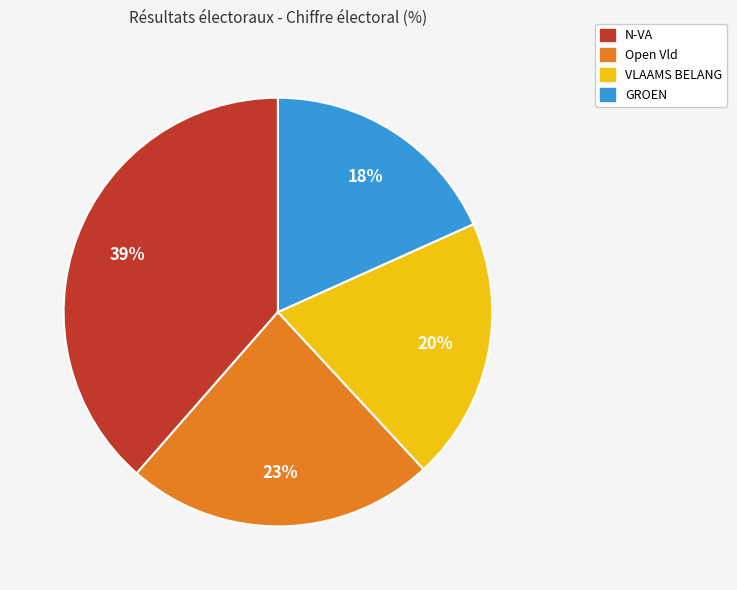

Is there any slice that represents more than half of the pie?

No